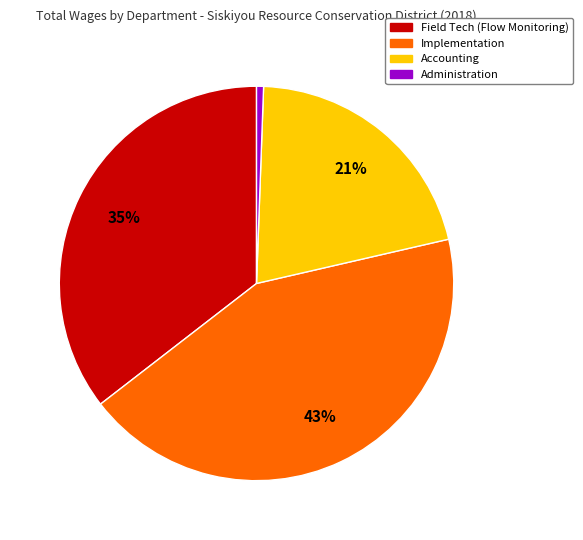

Is there any slice that represents more than half of the pie?

No